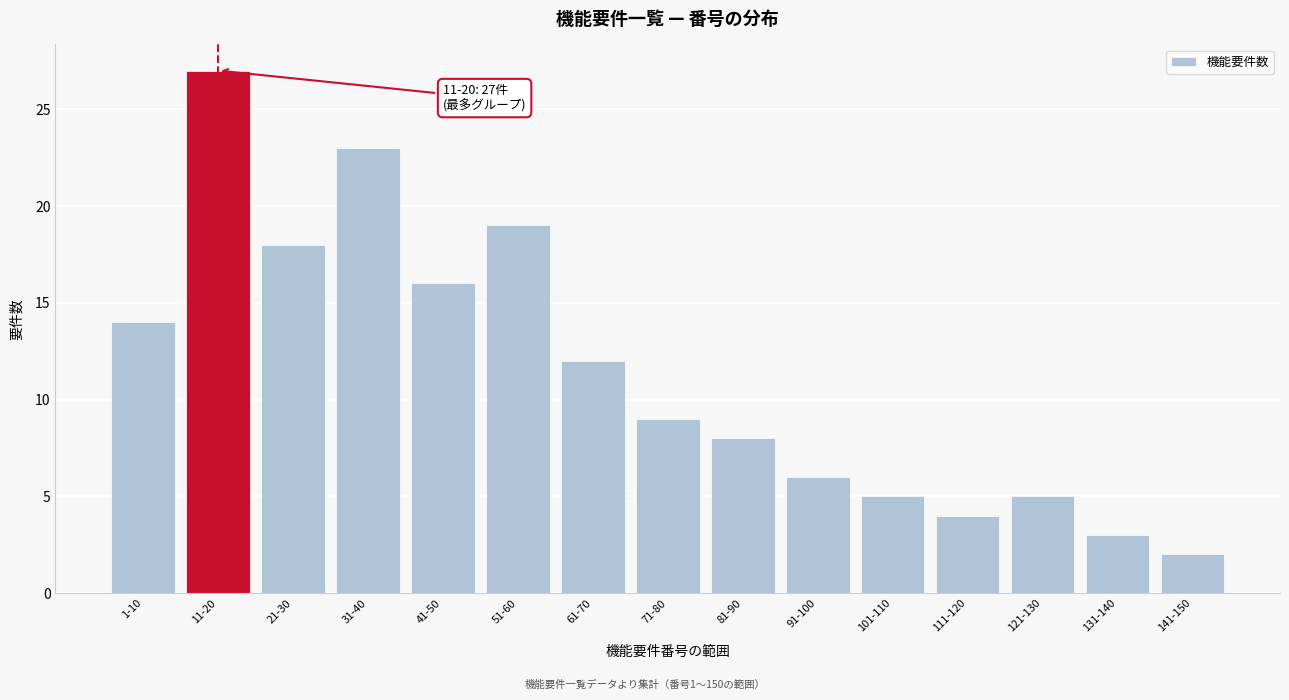

Reading left to right, extract all data points from this chart.

14	27	18	23	16	19	12	9	8	6	5	4	5	3	2